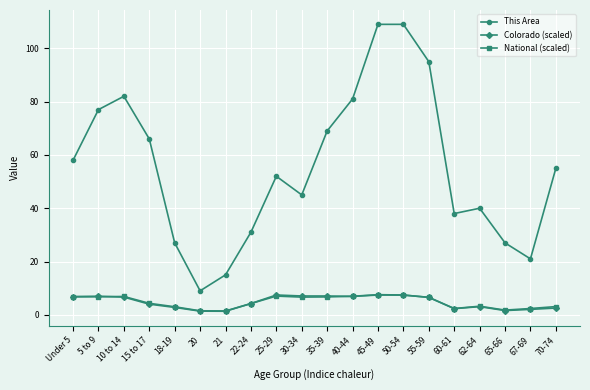

At which category does This Area reach its first local valley?

20